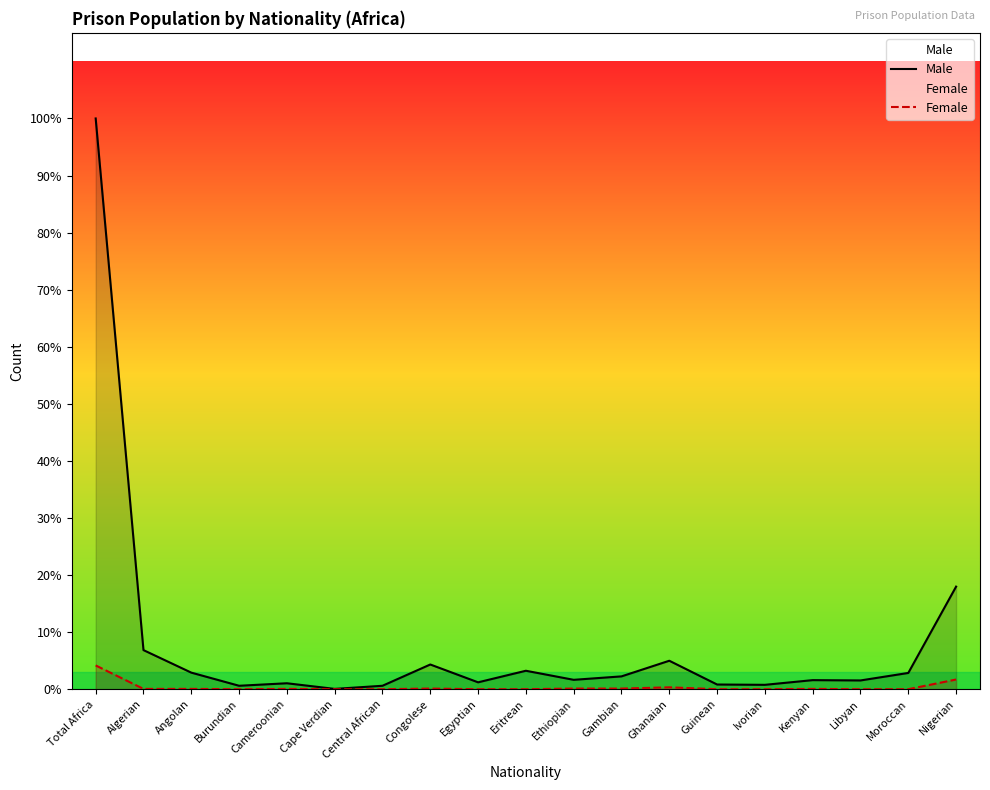

Rank the series by their average value, from highest to lowest.

Male, Female